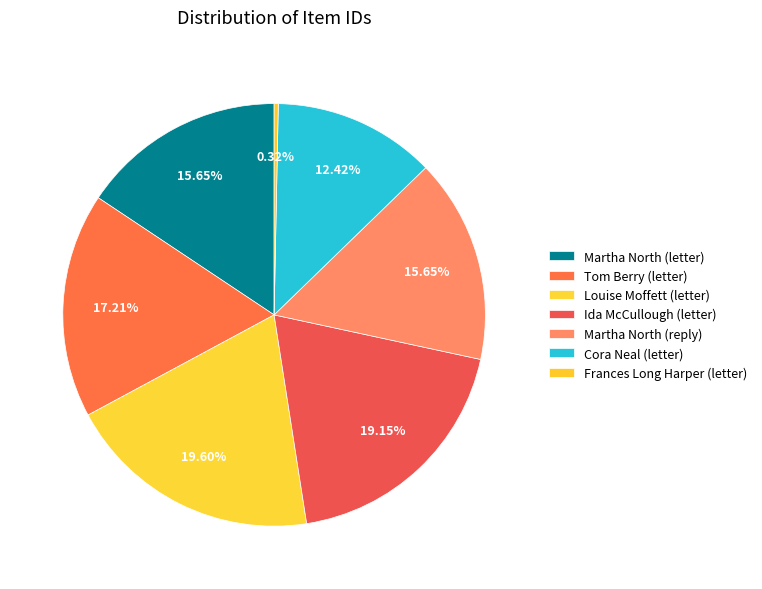

Count the number of slices in the pie.

7